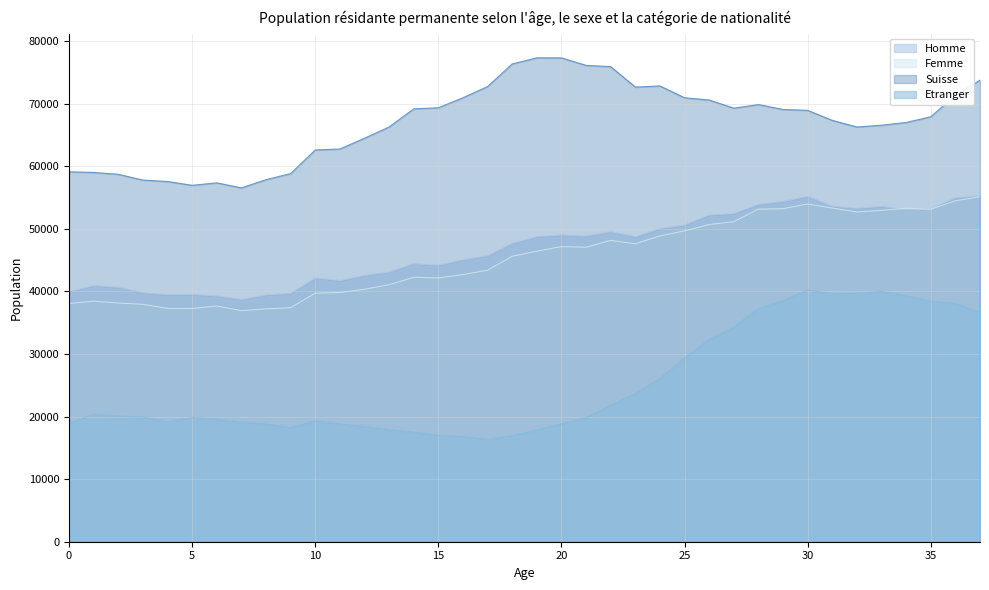

What is the difference between the maximum and second lowest values in the Femme series?

17928